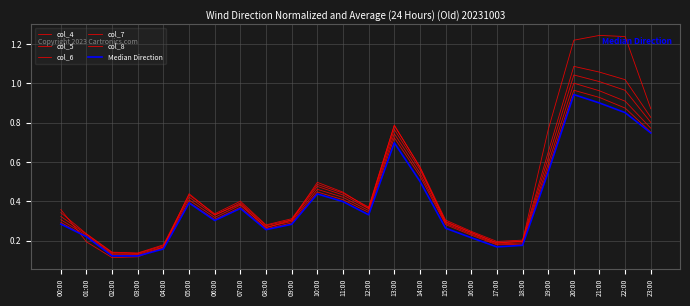

Which series has the largest range (max minus min)?

col_4